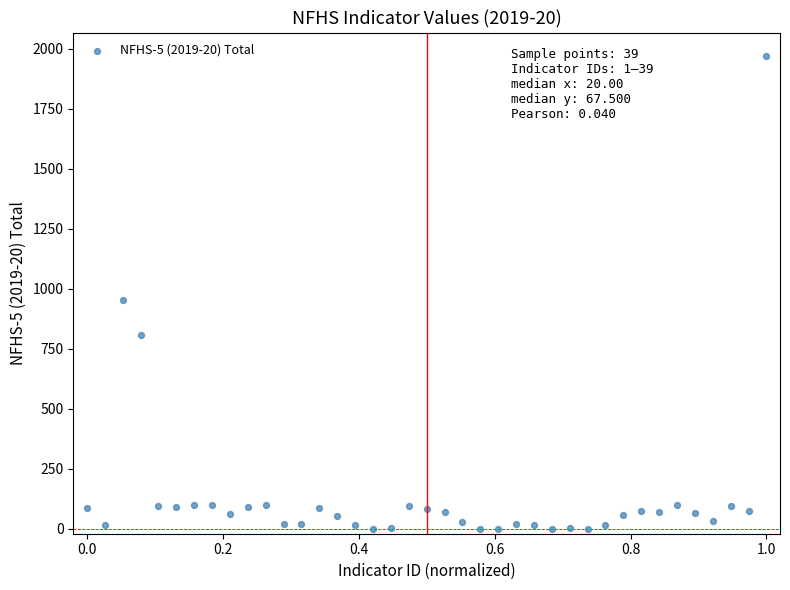

What is the range of X values (max minus min)?

1.0